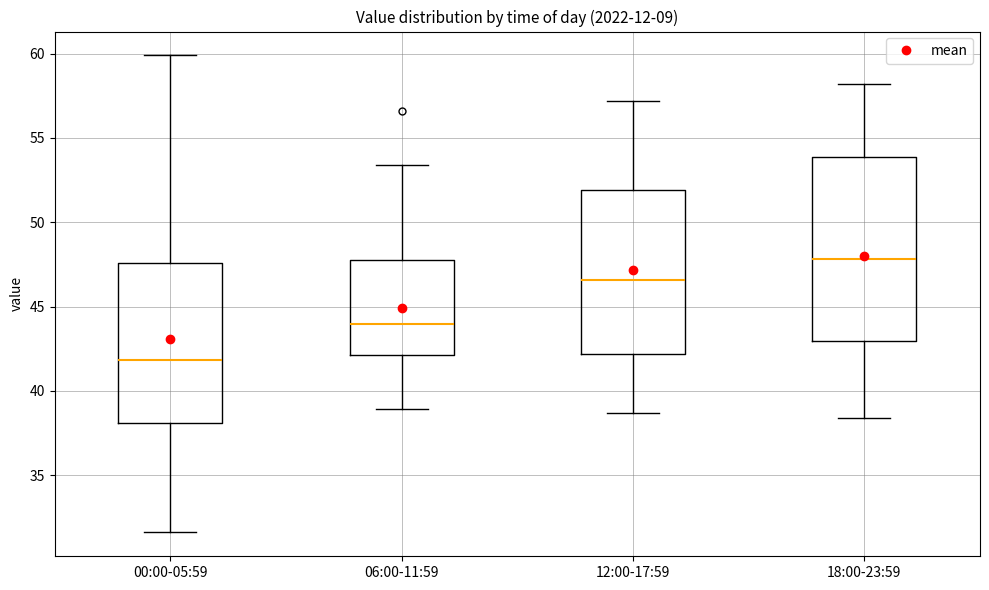

Reading left to right, read every box against the y-axis: the position of its median line, the range the box covers, and the ends of its whiskers. The values are not printed on the chart, so give them approximately, as read against the axis.

00:00-05:59: median 42.0, box 38.0 to 47.5, whiskers 31.5 to 60.0
06:00-11:59: median 44.0, box 42.0 to 48.0, whiskers 39.0 to 53.5
12:00-17:59: median 46.5, box 42.0 to 52.0, whiskers 38.5 to 57.0
18:00-23:59: median 48.0, box 43.0 to 54.0, whiskers 38.5 to 58.0